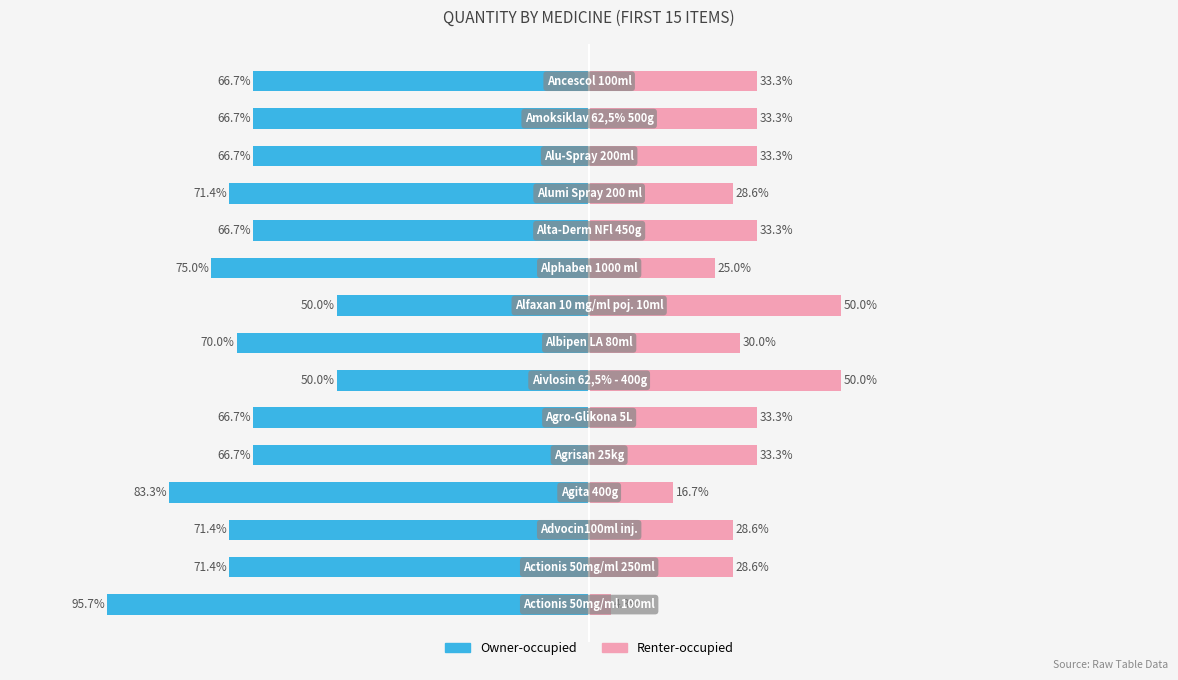

Which has a higher value, 5 or 3?

5